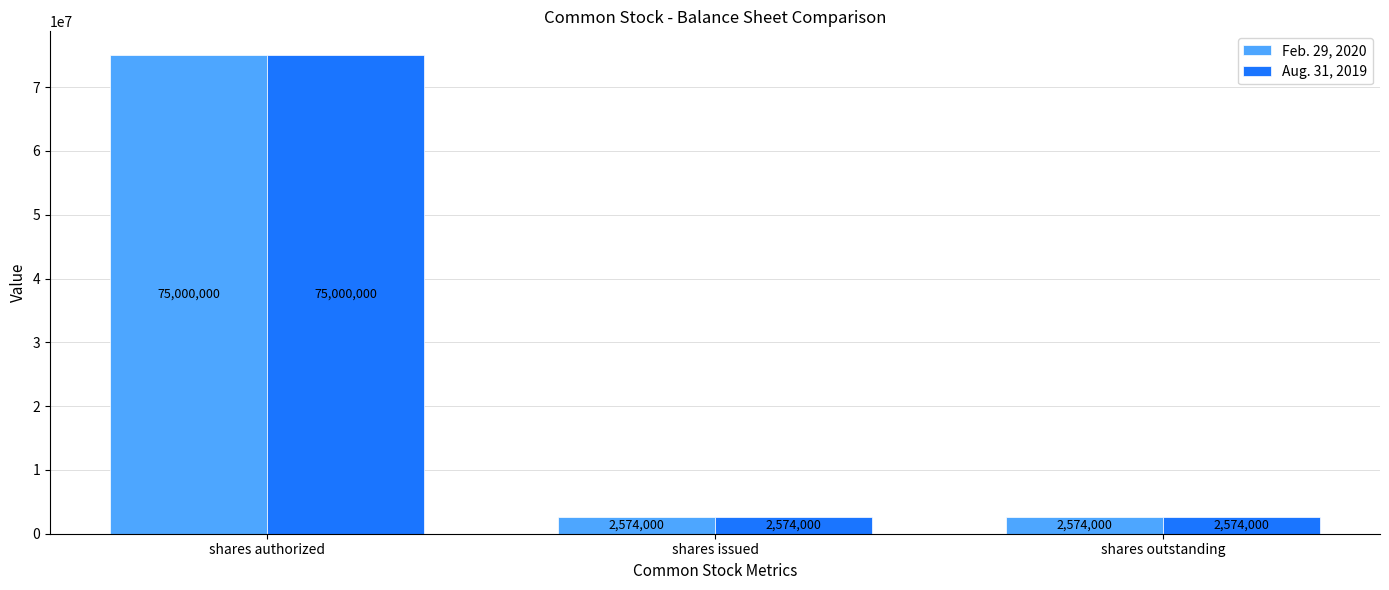

What is the average value of the Feb. 29, 2020 series?

26716000